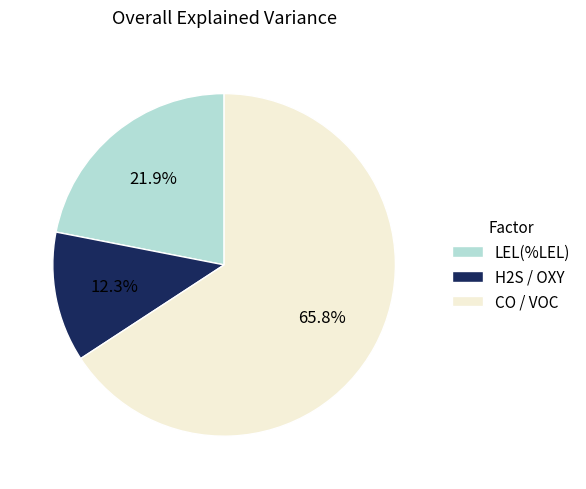

What is the total percentage of CO / VOC and H2S / OXY?

78.1%